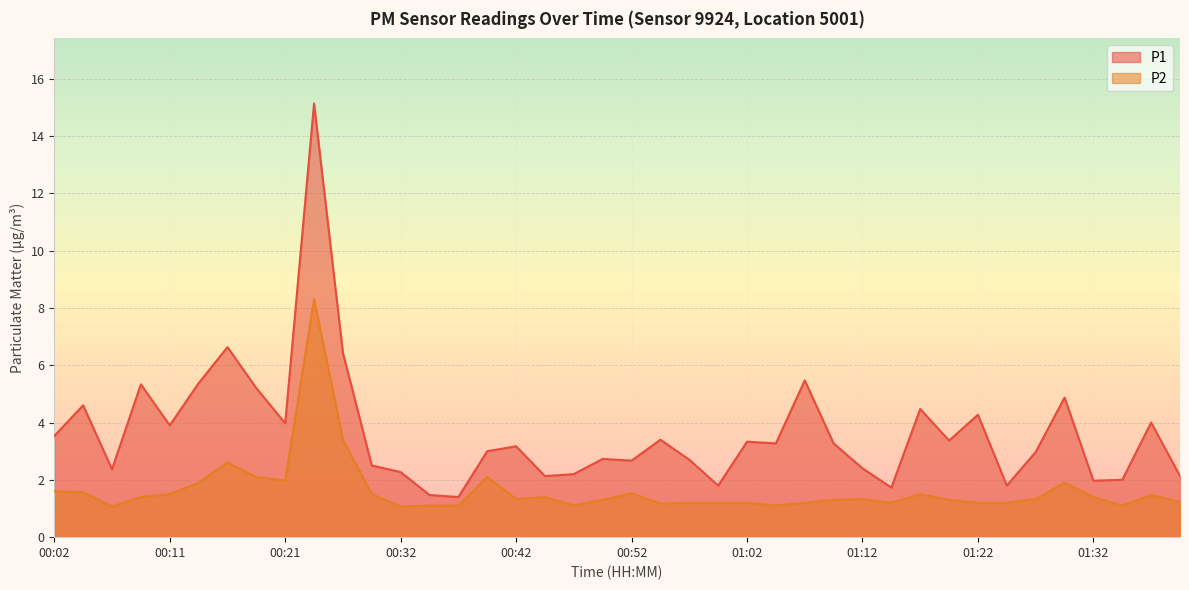

What are all the series names shown in the legend?

P1, P2